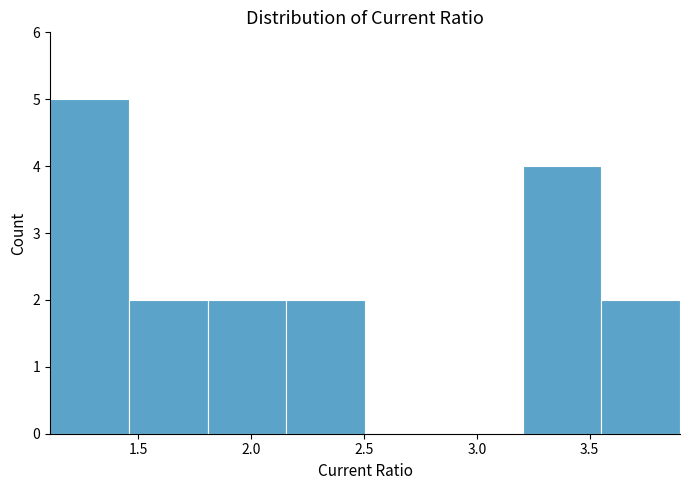

Reading left to right, transcribe this chart: for each bar, give the range it covers on the x-axis and its height. Neither the bar edges nor the heights are printed on the chart, so give them approximately, as read against the axes.

1.10 to 1.45: 5
1.45 to 1.80: 2
1.80 to 2.15: 2
2.15 to 2.50: 2
2.50 to 2.85: 0
2.85 to 3.20: 0
3.20 to 3.55: 4
3.55 to 3.90: 2